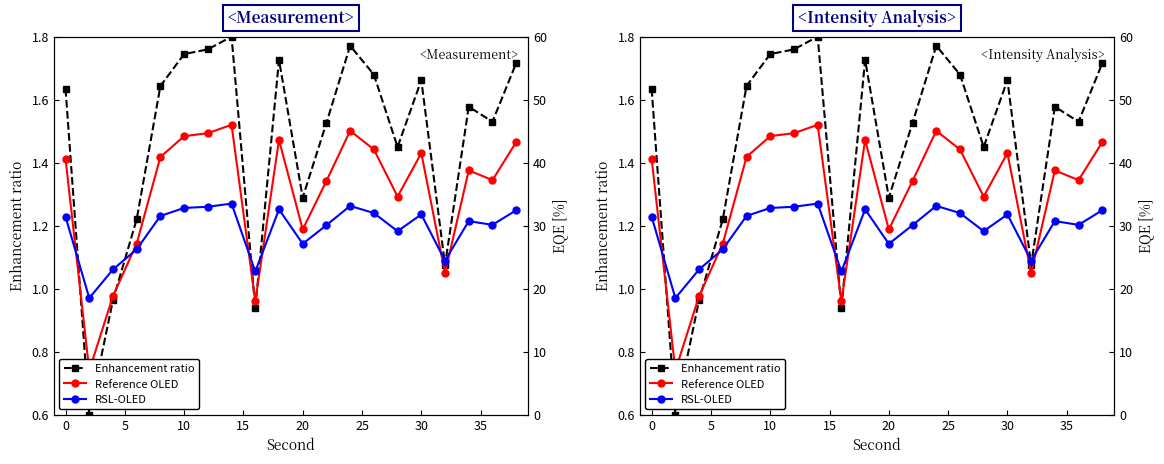

What is the value of the Reference OLED point at the 2nd from the left?

0.7